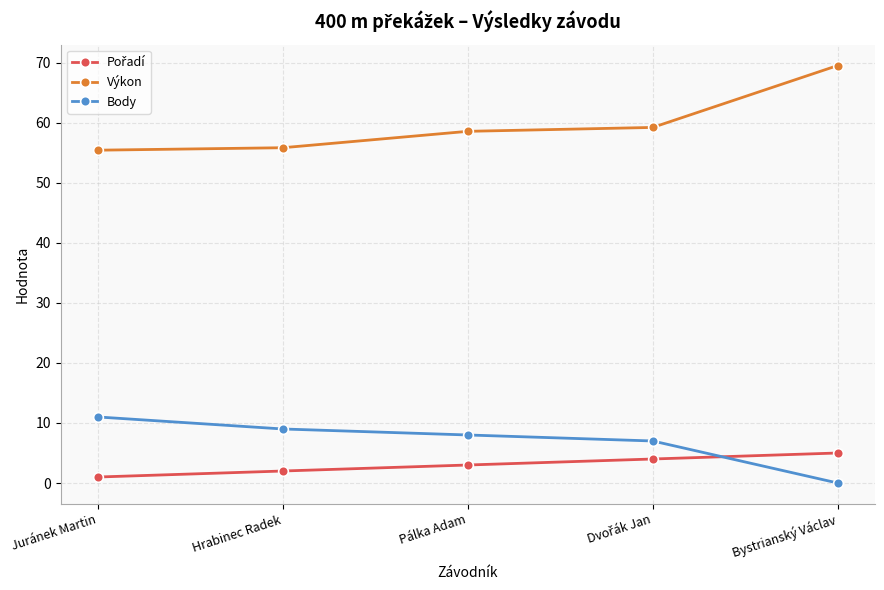

Count the number of data series in this chart.

3